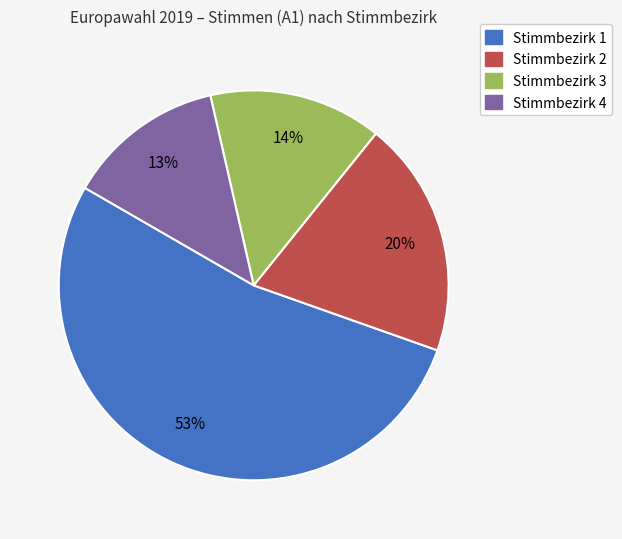

Does any single category account for the majority?

Yes